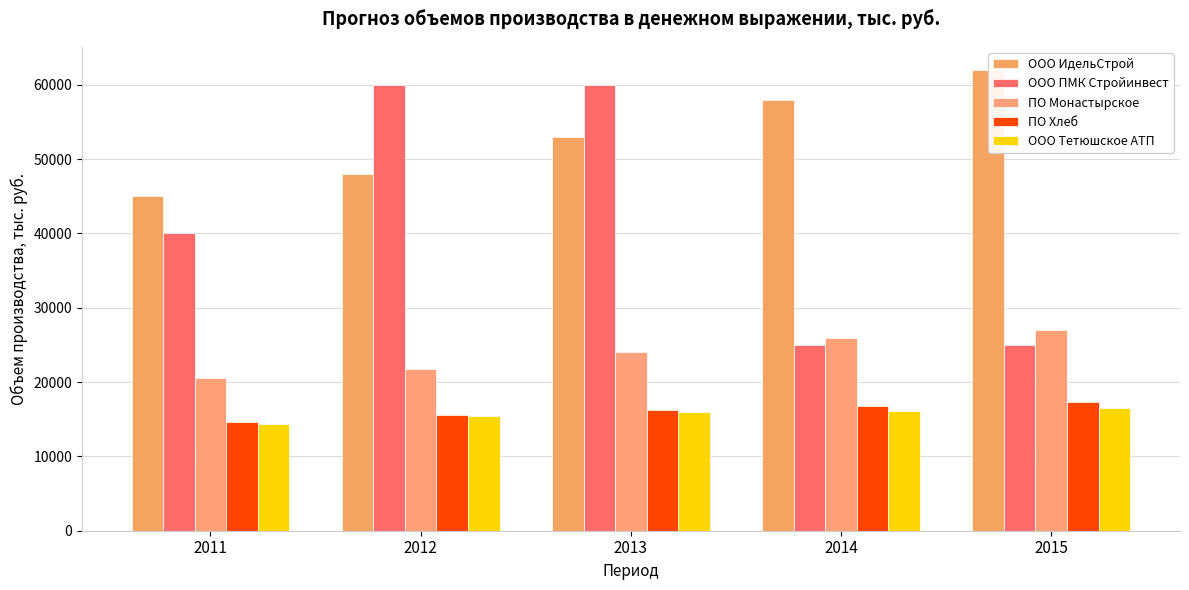

Rank the categories by ПО Монастырское value from lowest to highest.

2011, 2012, 2013, 2014, 2015